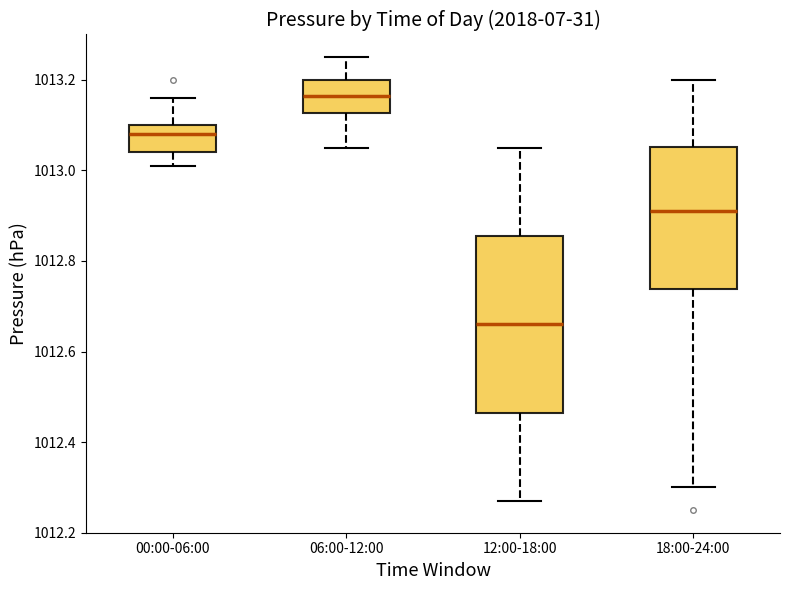

Where is the upper edge of the box for 00:00-06:00 on the y-axis? The values are not printed on the chart, so give them approximately, as read against the axis.

1013.10